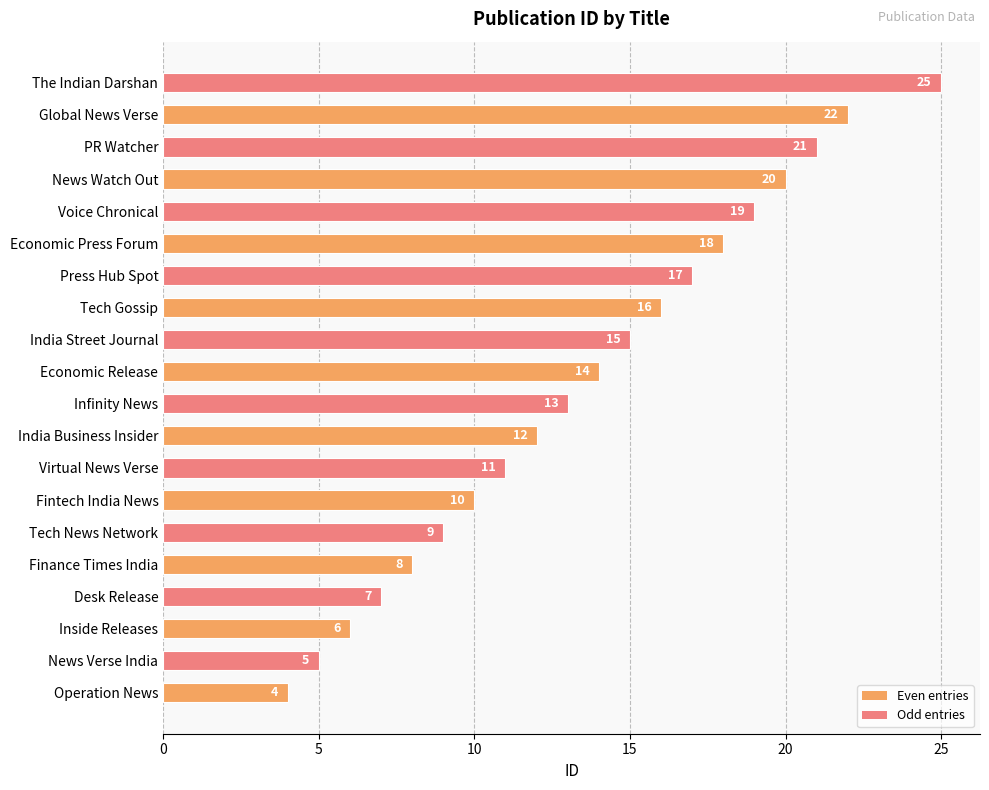

Which category has the highest value across all series?

The Indian Darshan